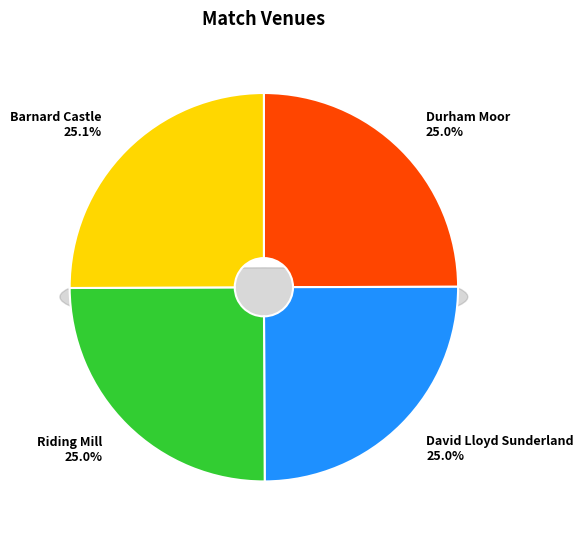

To the nearest percent, what percentage of the pie is Durham Moor?

25%